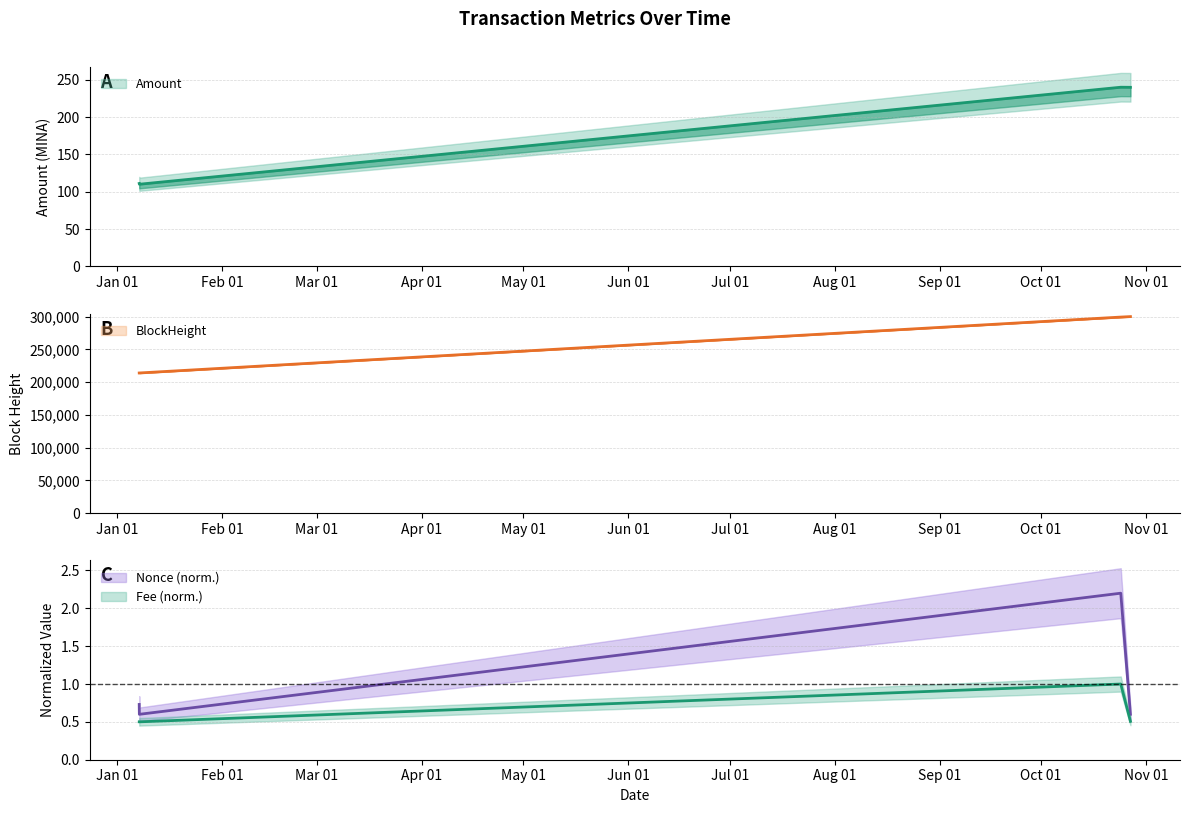

True or false: Amount and Nonce intersect in this chart.

False